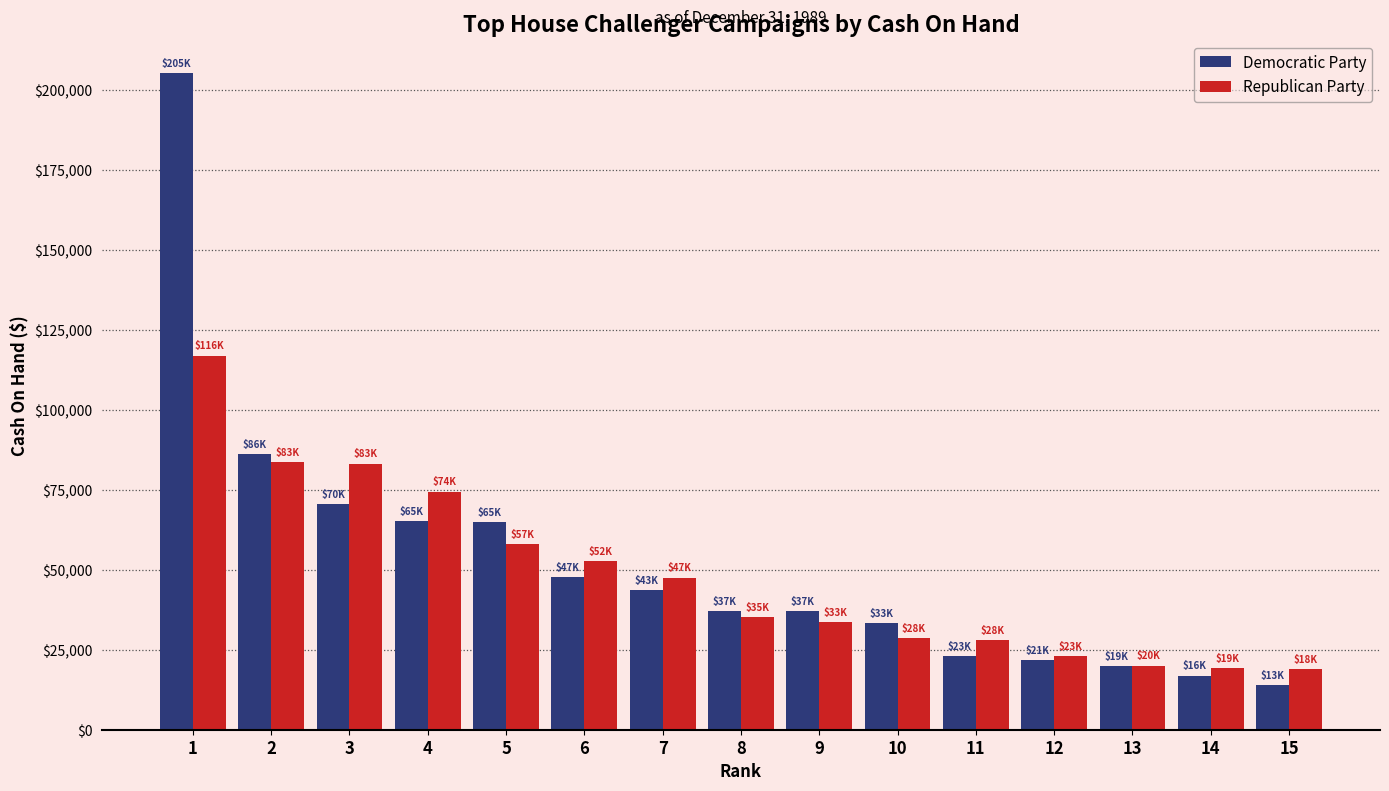

Rank the series by their average value, from highest to lowest.

Democratic Party, Republican Party